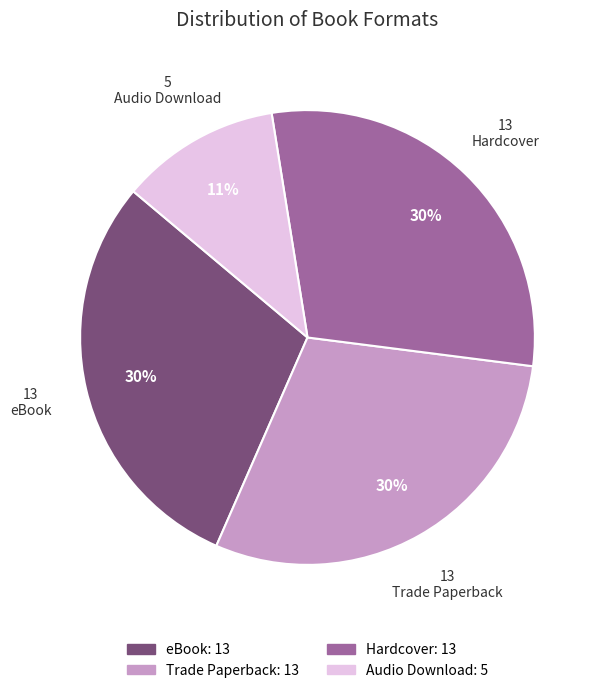

Do Audio Download and eBook together represent more than half of the pie?

No